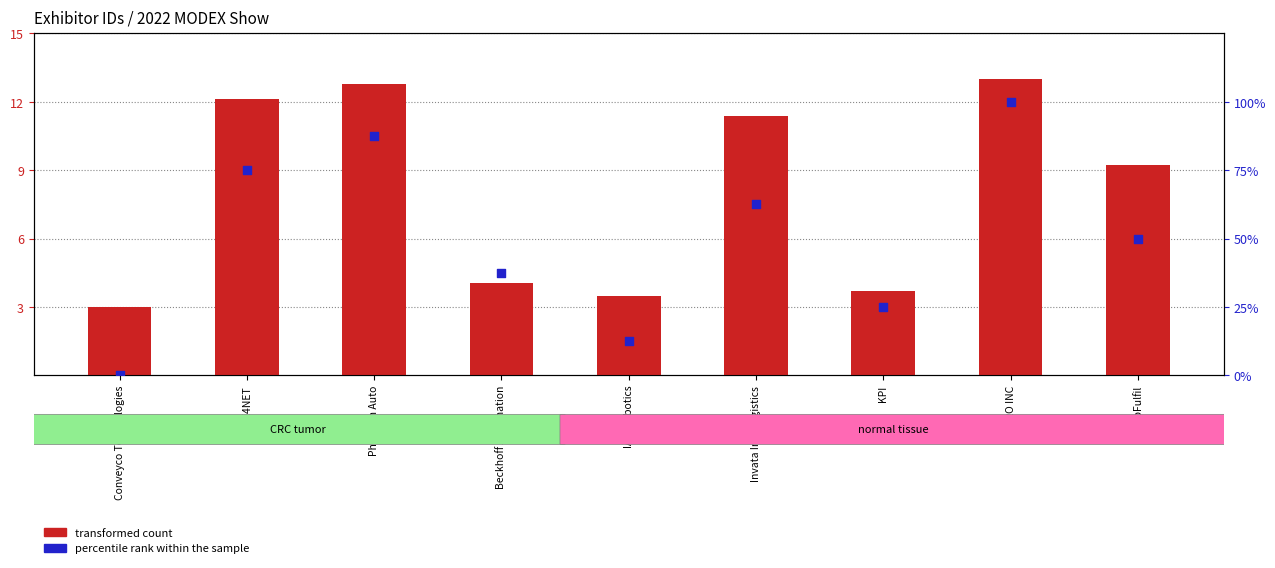

Which series contains the highest Y value?

percentile rank within the sample